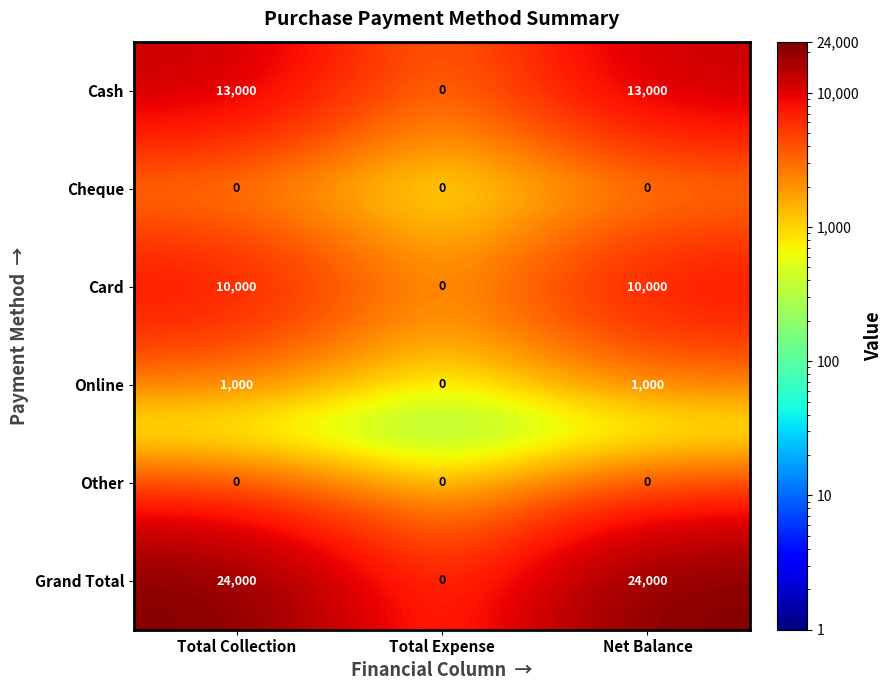

Count the Cash values in the range 0 to 13000.

3